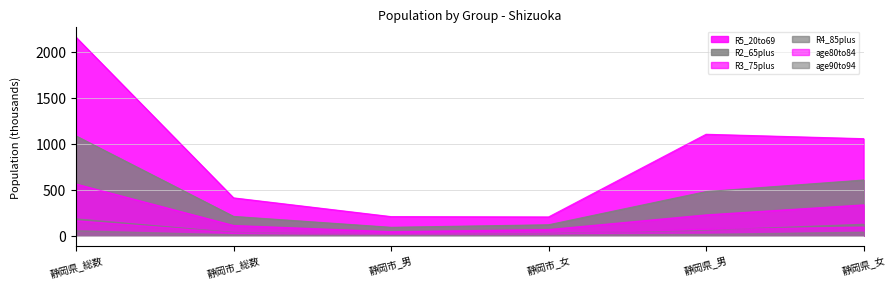

Which series has the widest spread of values?

R5_20to69